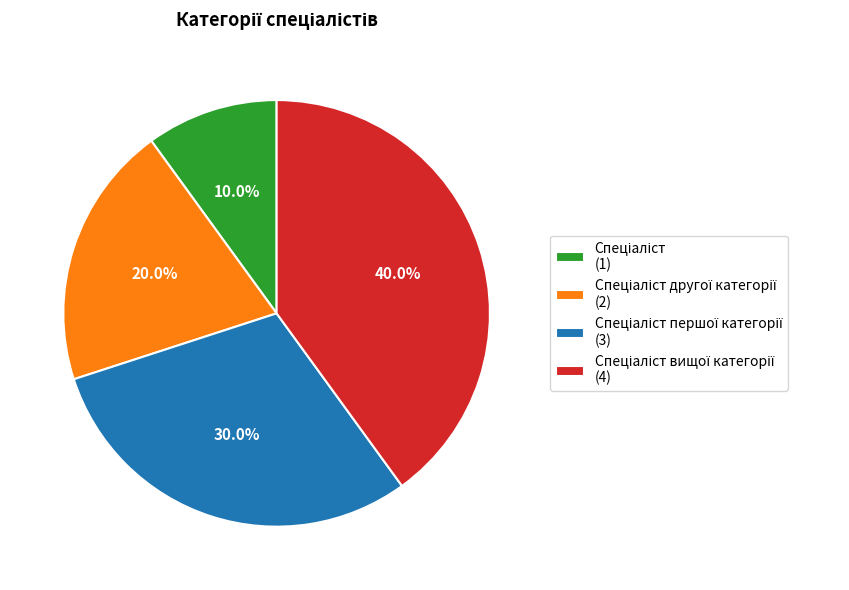

How many slices are in this pie chart?

4